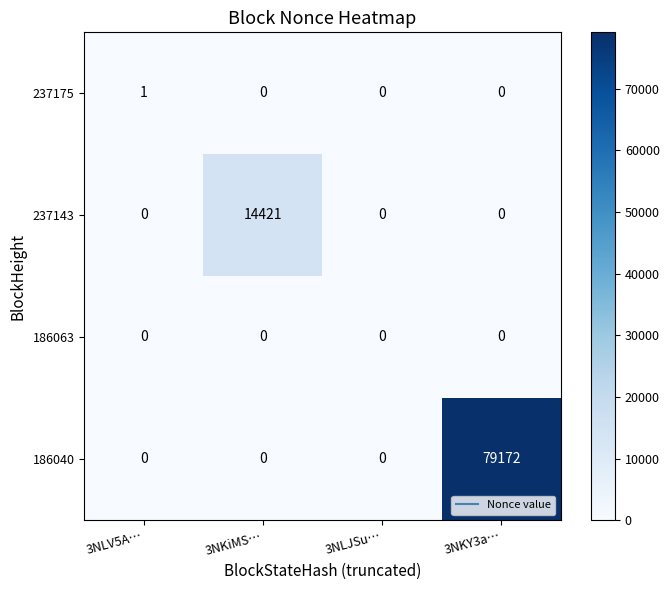

What is the total value across all series at 3NKiMS…?

14421